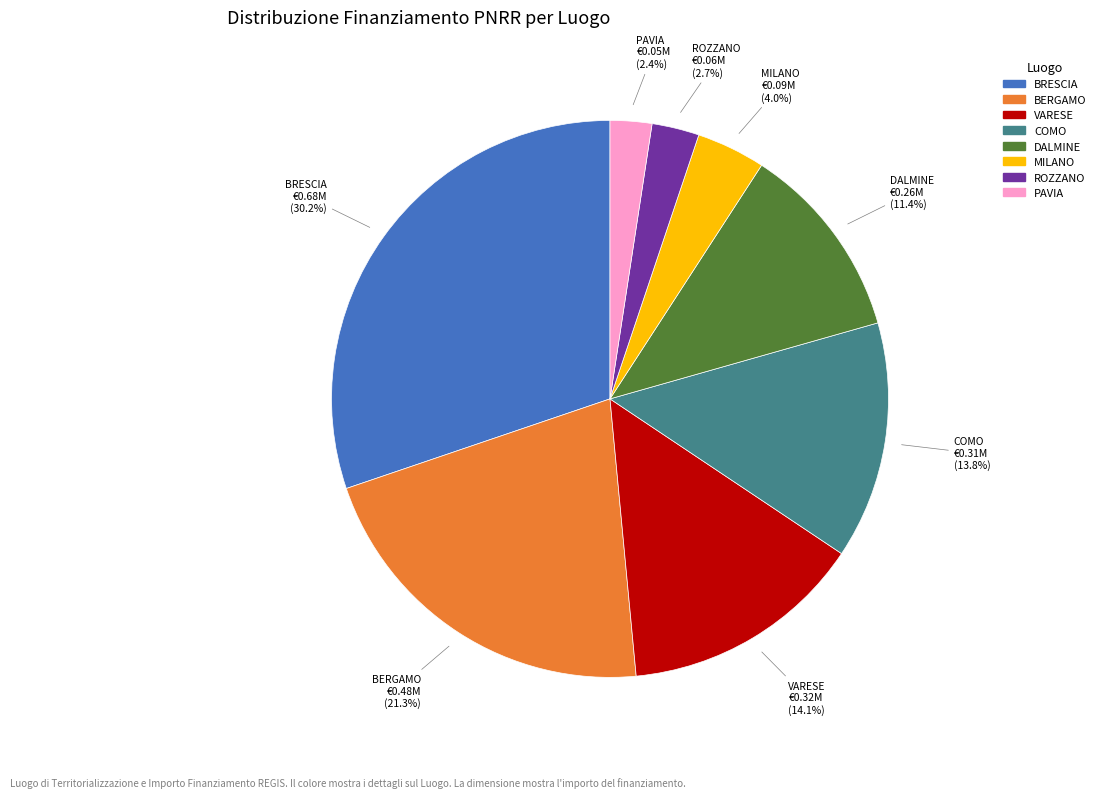

Is there a majority slice in this chart?

No